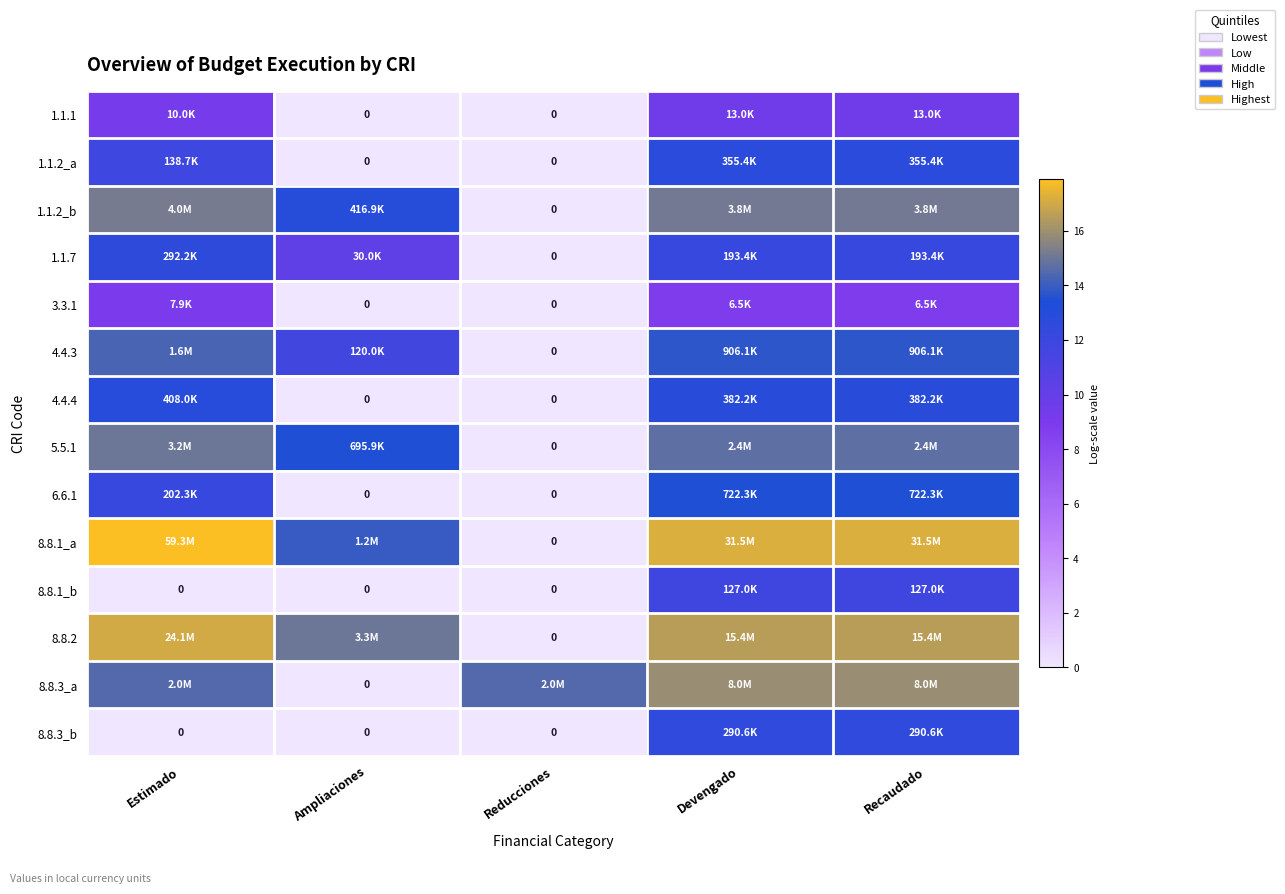

Rank the categories by 1.1.2_b value from highest to lowest.

Estimado, Devengado, Recaudado, Ampliaciones, Reducciones